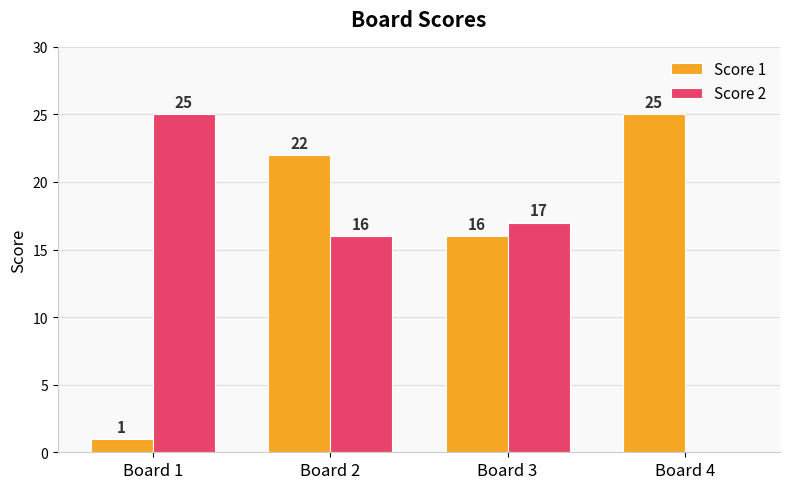

Between Board 2 and Board 3, which series saw the biggest shift?

Score 1